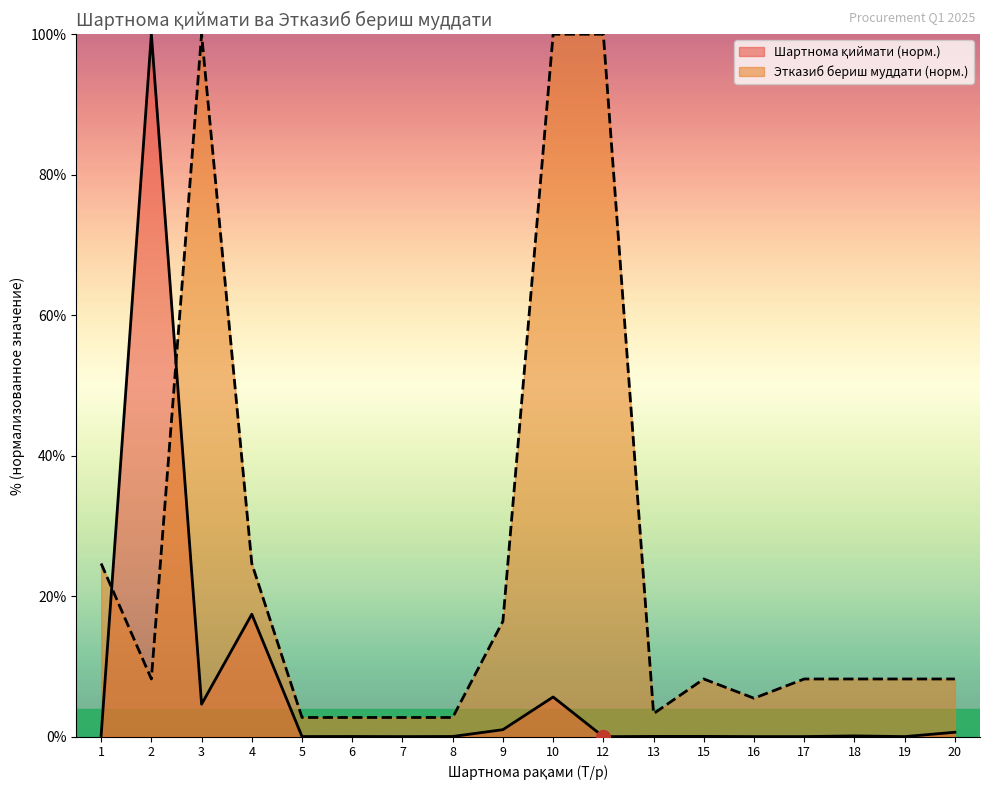

How many values in the Этказиб бериш муддати (кун) series exceed 8?

12